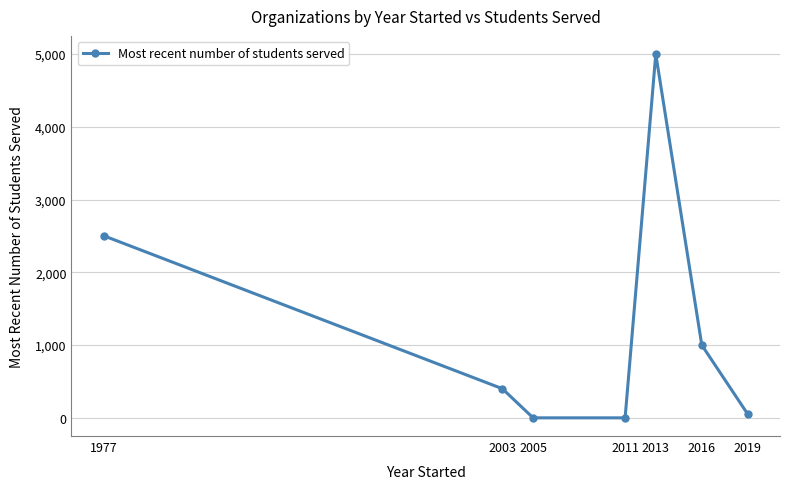

Count the number of data series in this chart.

1